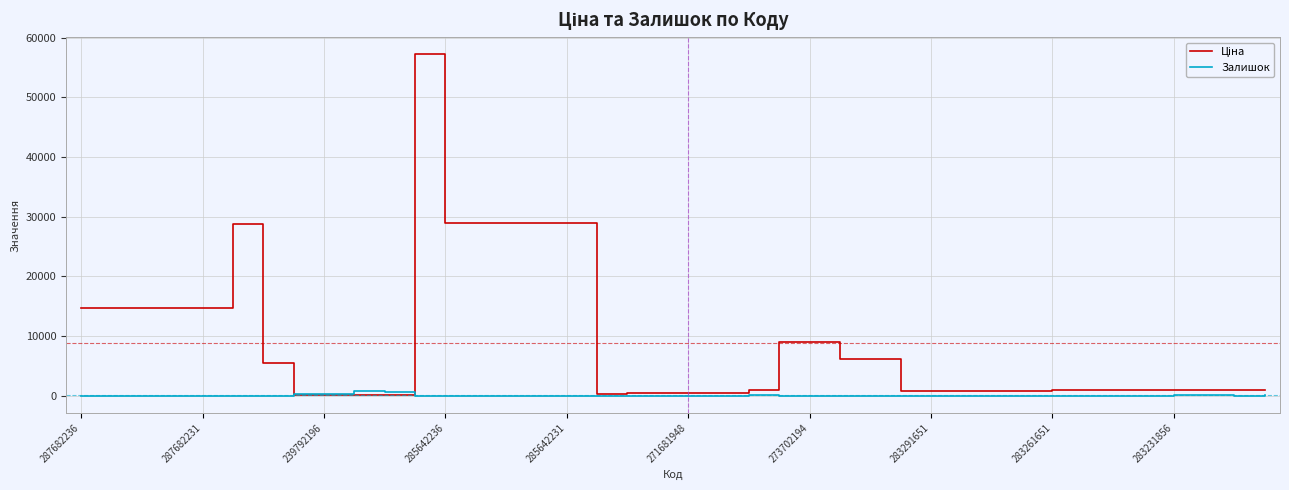

List the series in order of their overall mean, highest first.

Ціна, Залишок